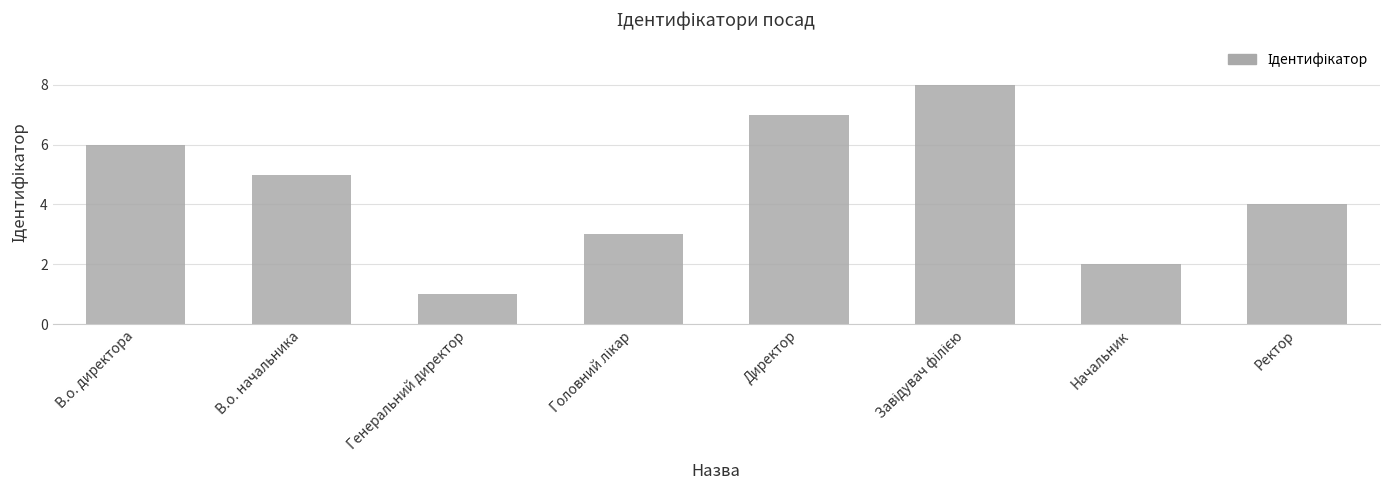

The value at Директор is 2. True or false?

False